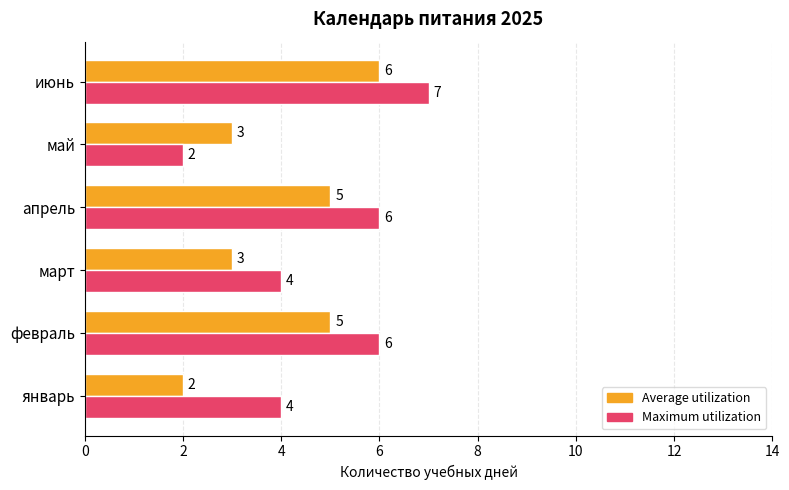

List the series in order of their overall mean, lowest first.

Average utilization, Maximum utilization